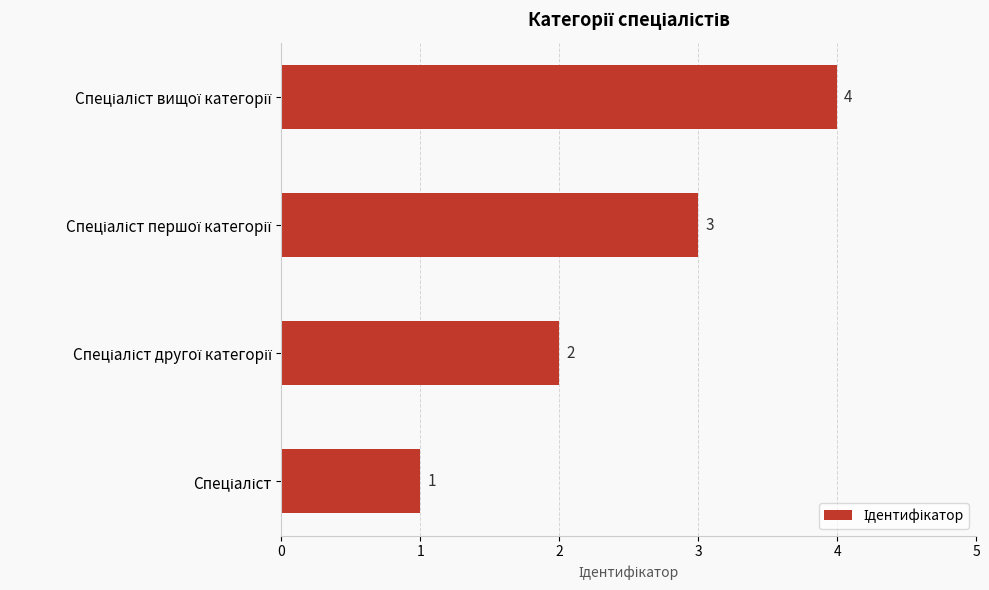

Count the values in the range 2 to 4.

3